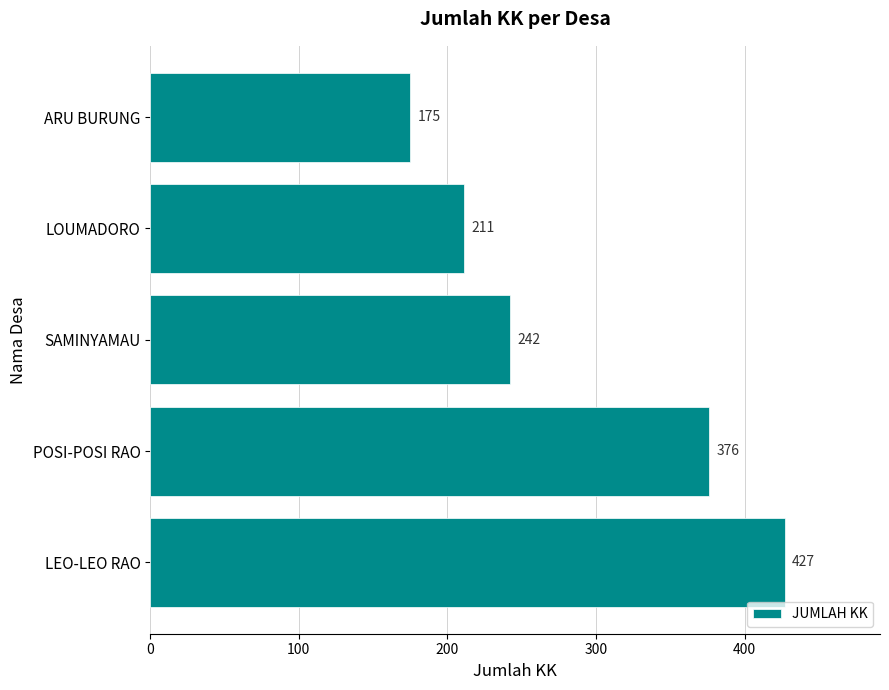

What is the difference between the values at LEO-LEO RAO and LOUMADORO?

216